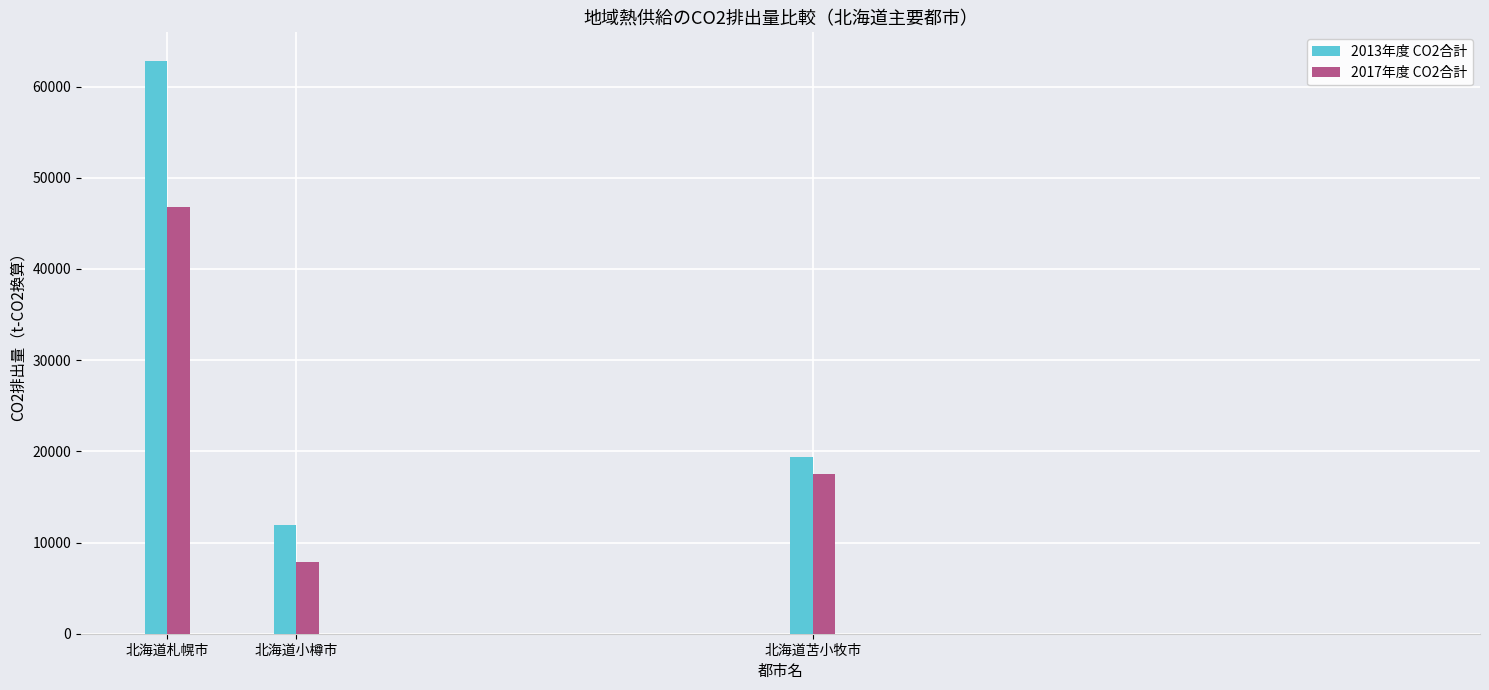

What is the sum of all 2013年度 CO2合計 values?

94124.4